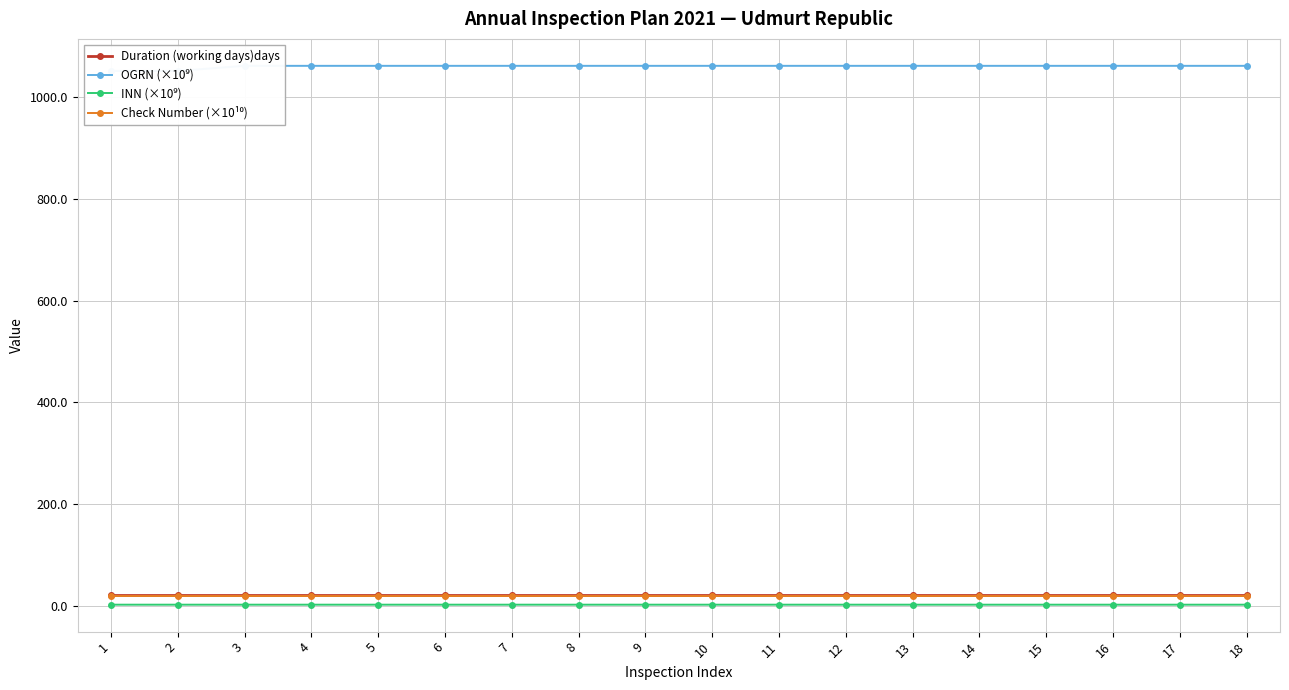

True or false: OGRN (×10⁹) has more than 2 interior local peaks.

True